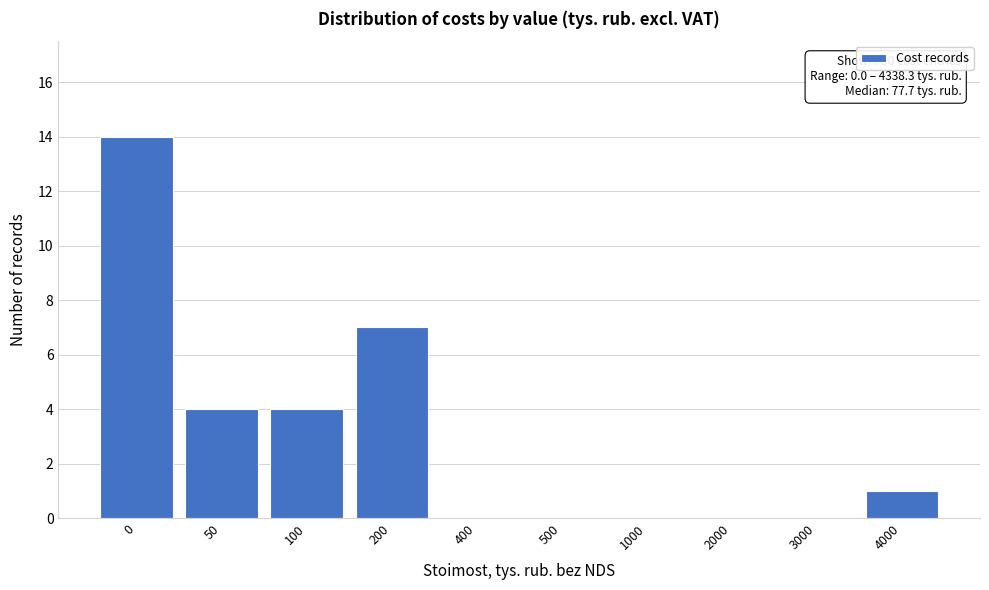

Reading left to right, what are all the values shown in this chart?

0=14	50=4	100=4	200=7	400=0	500=0	1000=0	2000=0	3000=0	4000=1